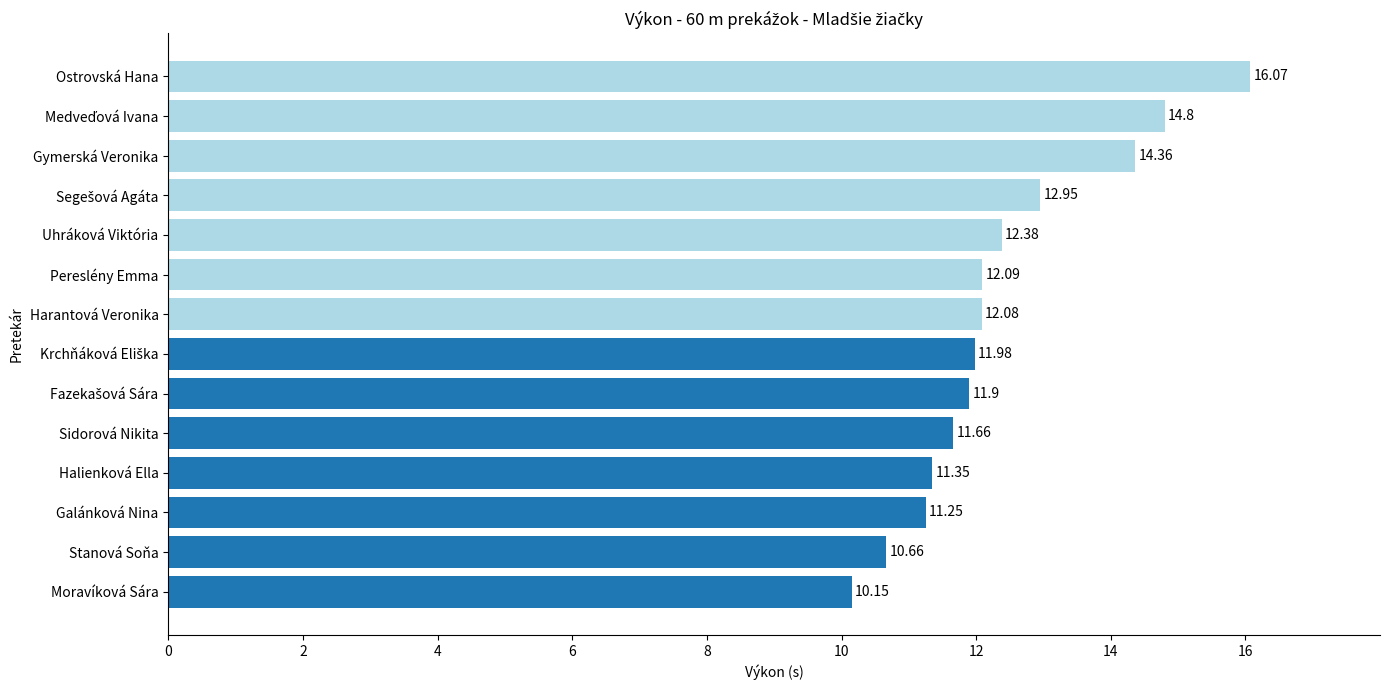

How many values are below 12?

7